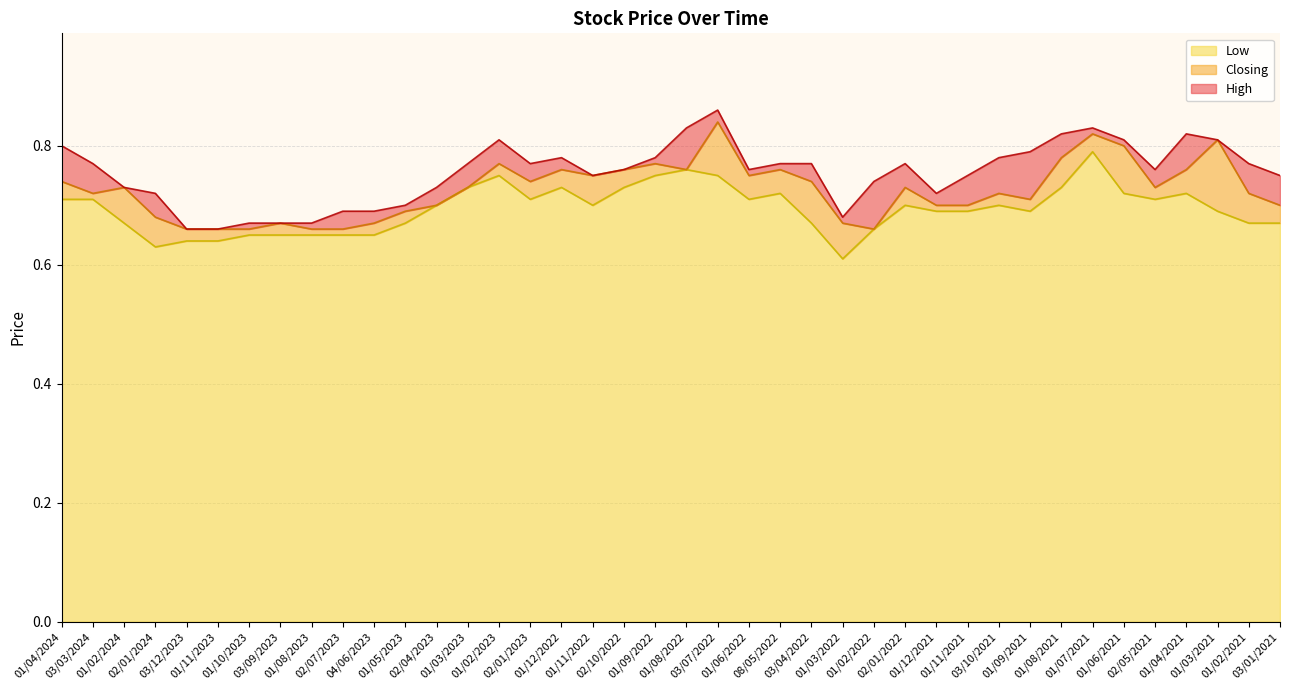

How many lines are shown in the chart?

3